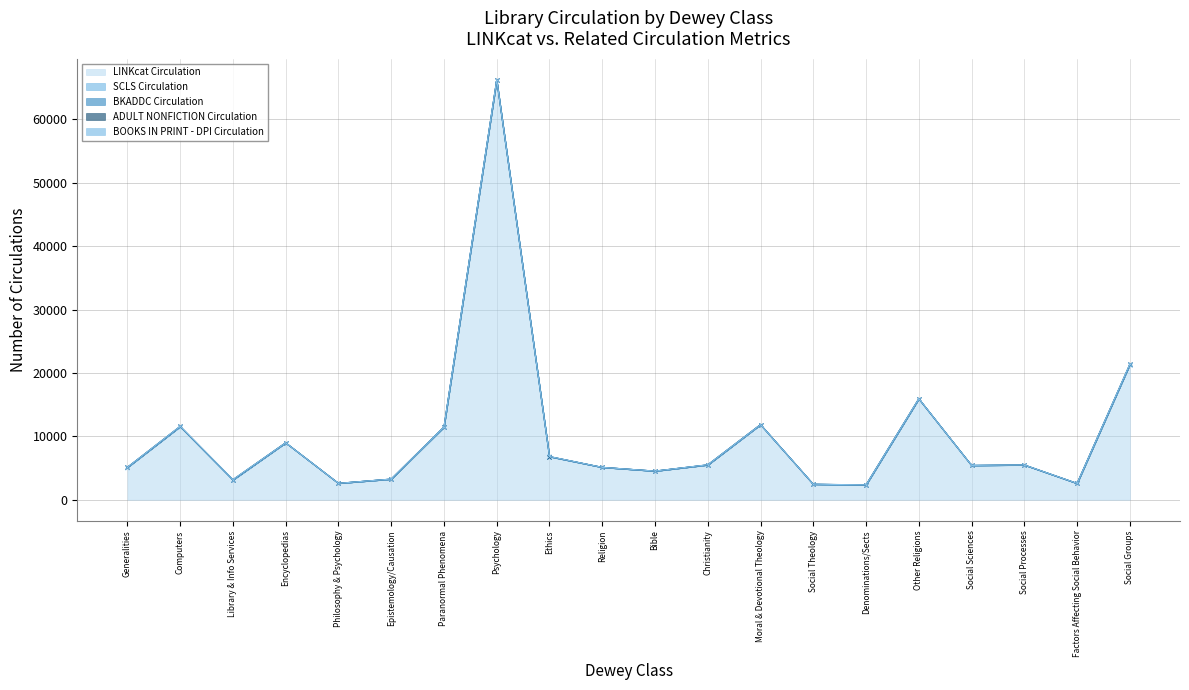

Where does the SCLS Circulation series first go above 6?

Generalities